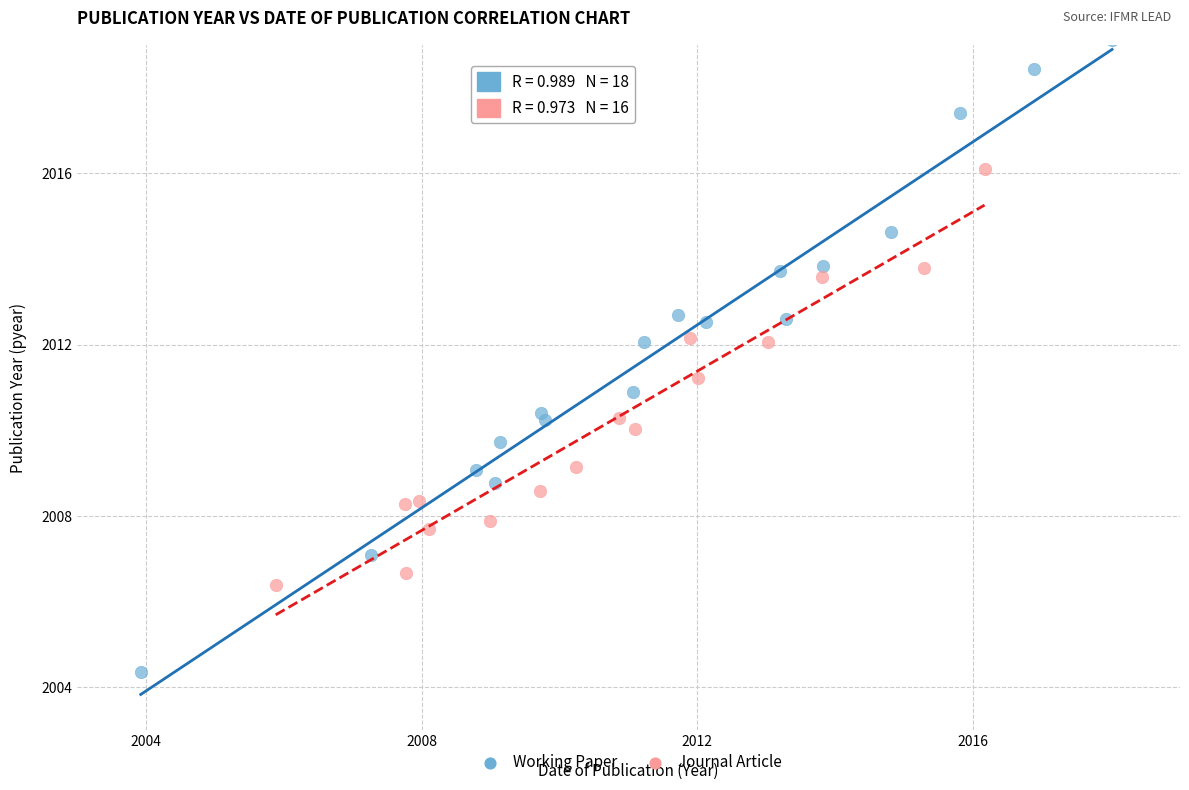

Which series contains the highest Y value?

Working Paper